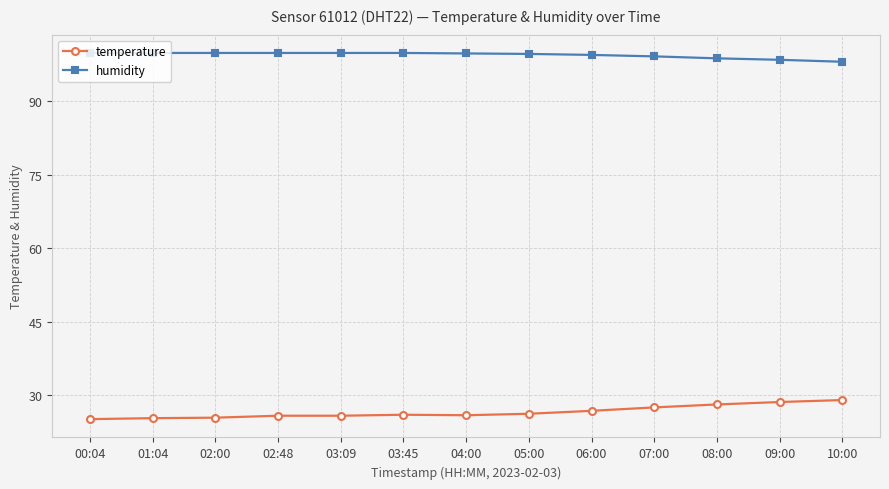

What is the label of the 8th point from the left?

05:00